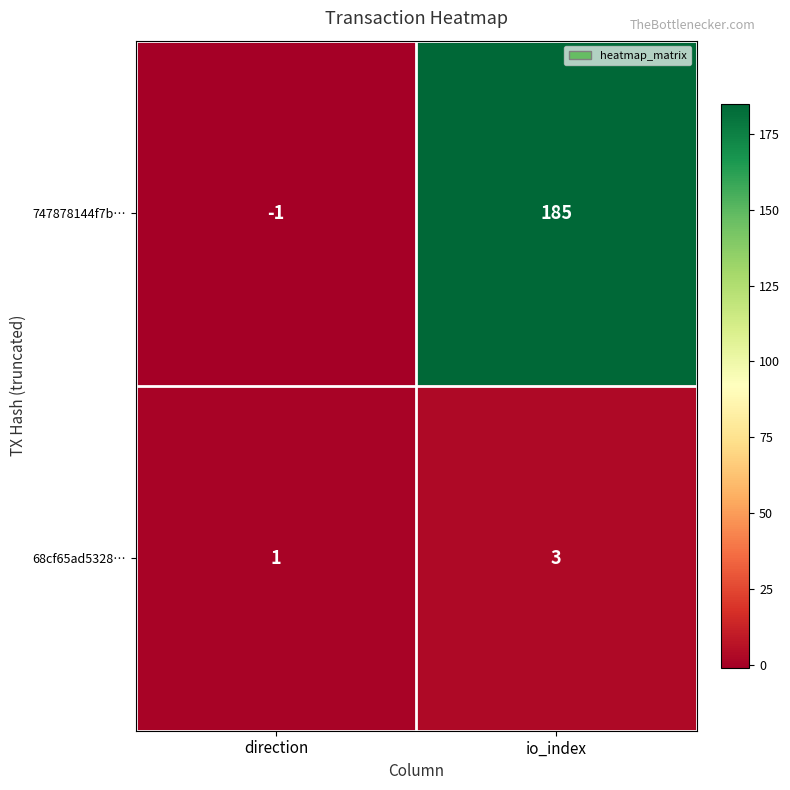

Is it true that 68cf65ad5328… equals 1 at io_index?

False